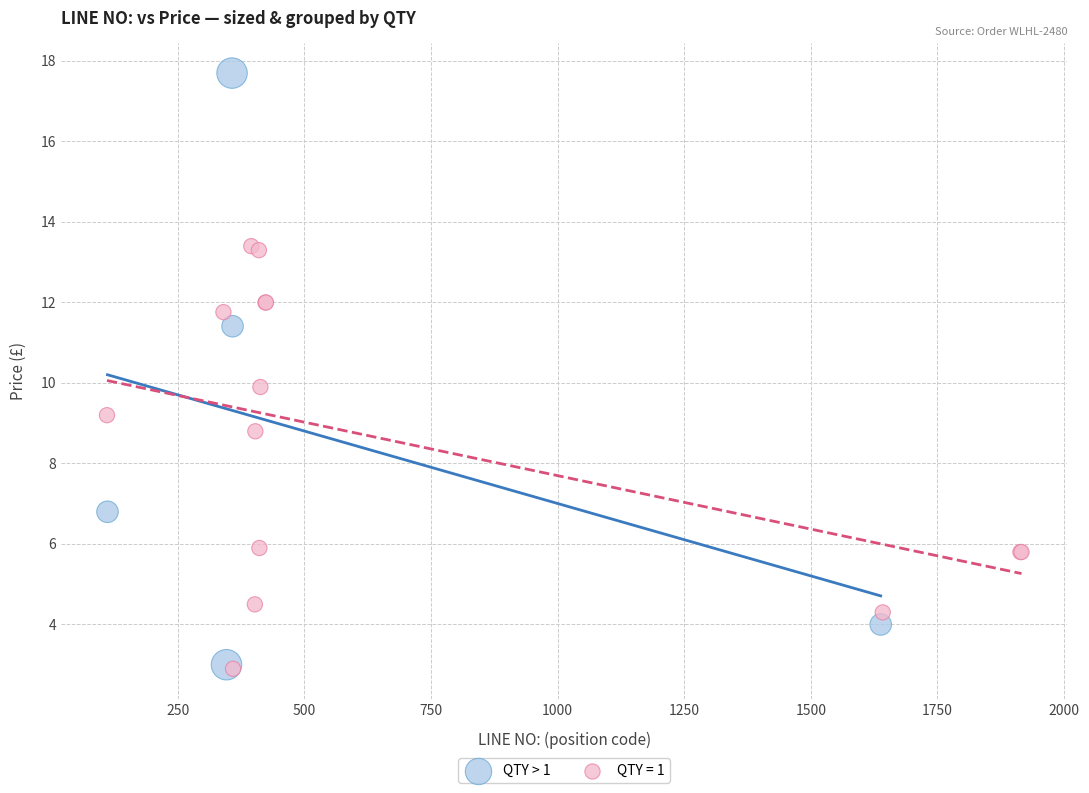

Which series has the widest spread of Y values?

QTY > 1